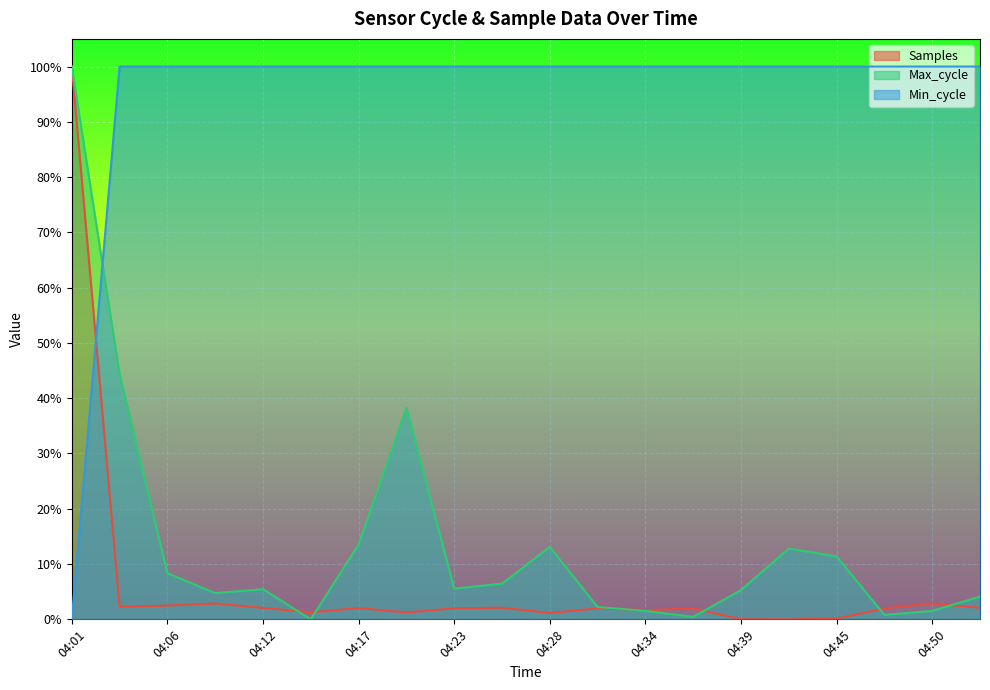

At which category does Max_cycle reach its first local peak?

04:12